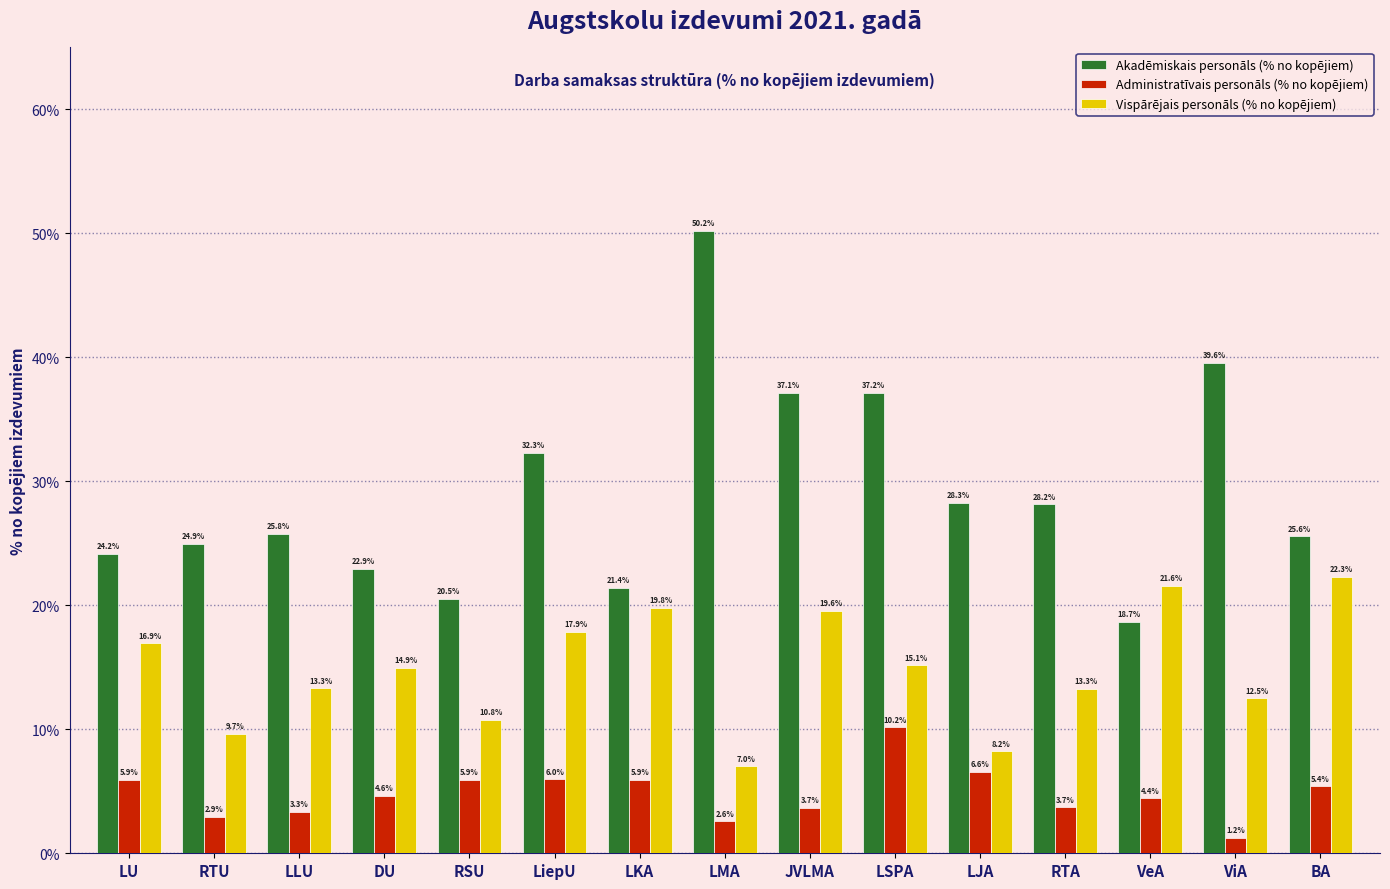

Reading right to left, transcribe all the data shown in this chart.

Akadēmiskais personāls (% no kopējiem): 25.6	39.6	18.7	28.2	28.3	37.2	37.1	50.2	21.4	32.3	20.5	22.9	25.8	24.9	24.2
Administratīvais personāls (% no kopējiem): 5.4	1.2	4.4	3.7	6.6	10.2	3.7	2.6	5.9	6.0	5.9	4.6	3.3	2.9	5.9
Vispārējais personāls (% no kopējiem): 22.3	12.5	21.6	13.3	8.2	15.1	19.6	7.0	19.8	17.9	10.8	14.9	13.3	9.7	16.9